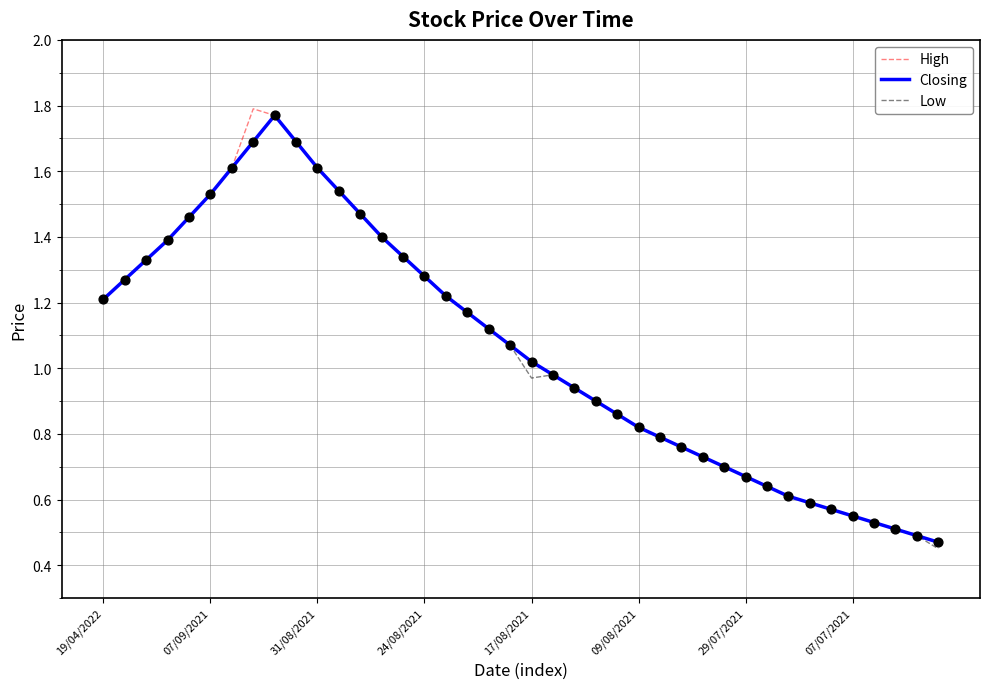

How many lines are shown in the chart?

3